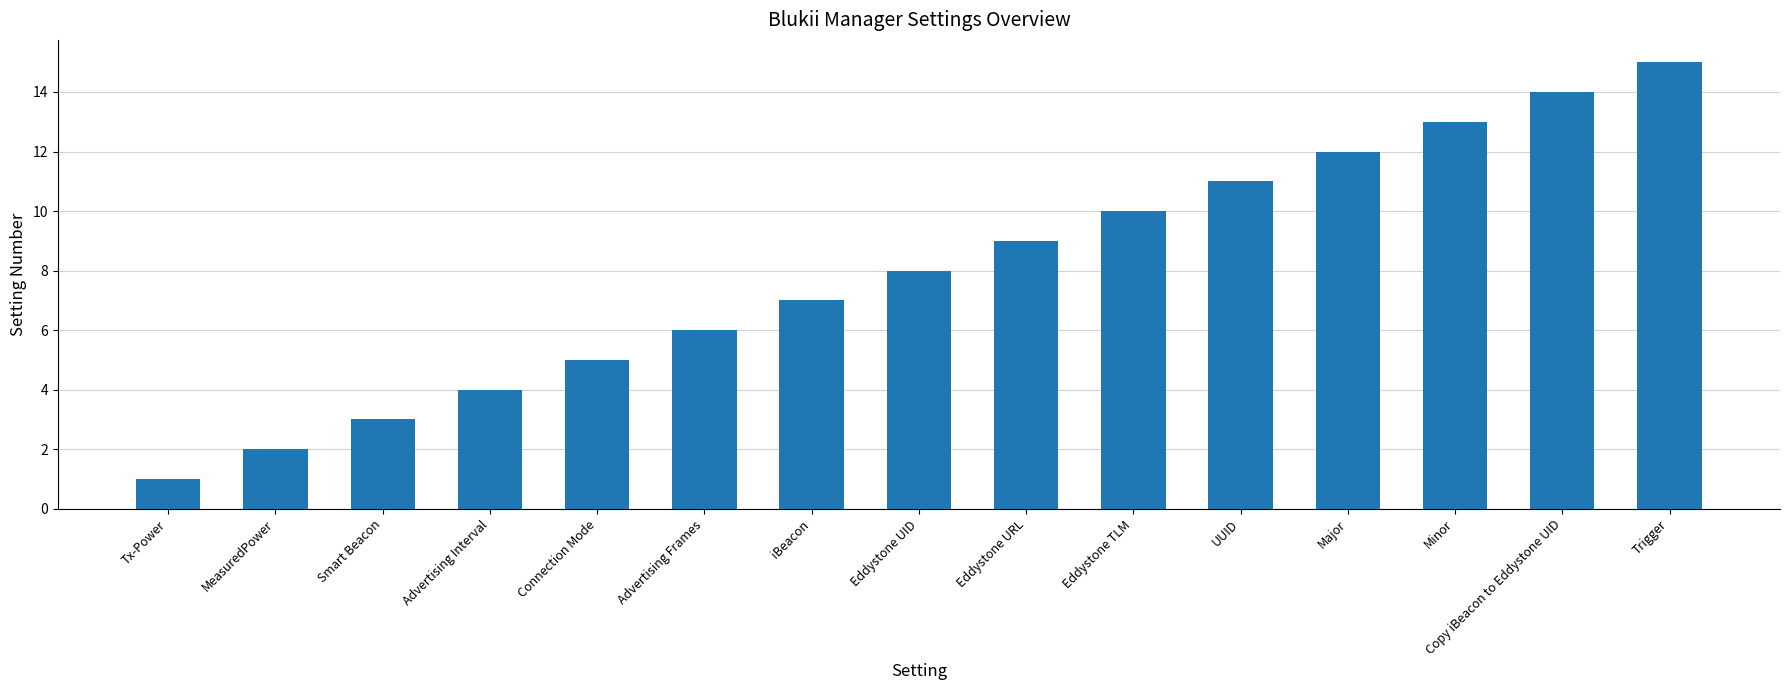

What is the sum of the values at Minor and Advertising Interval?

17